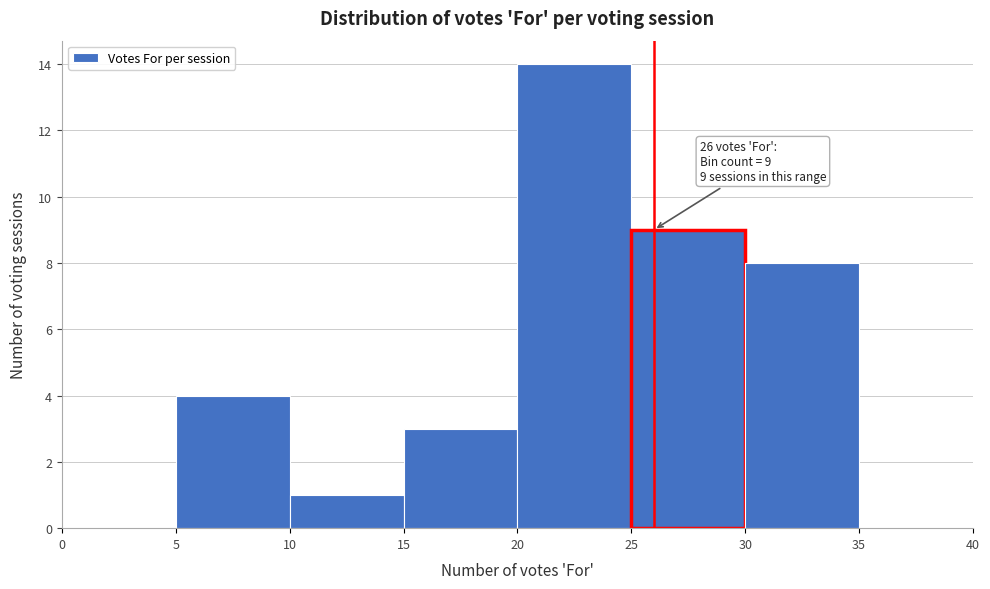

Over which range of the x-axis is the bar tallest?

20 to 25